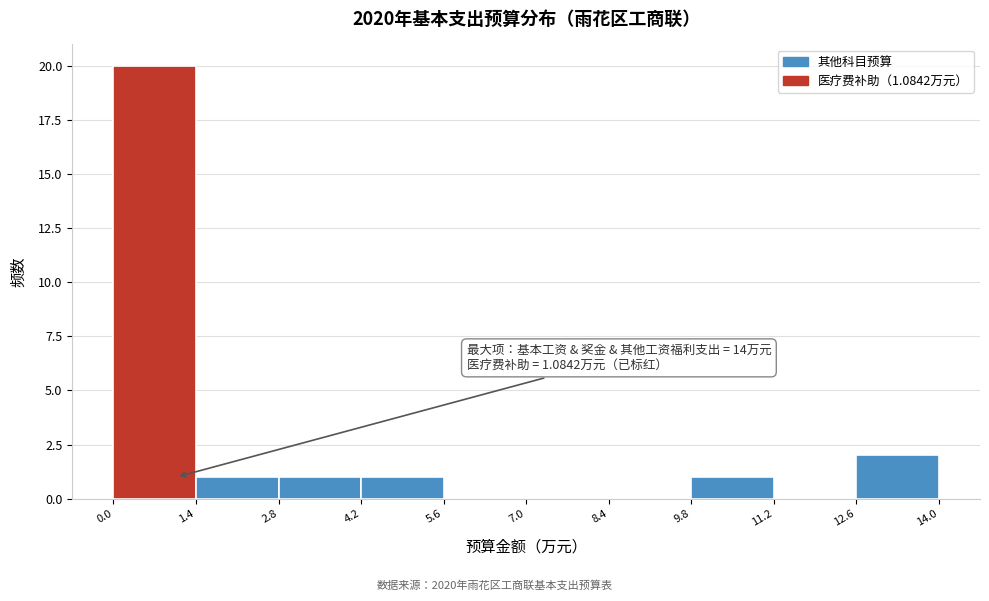

Over which range of the x-axis is the bar tallest?

0.0 to 1.4